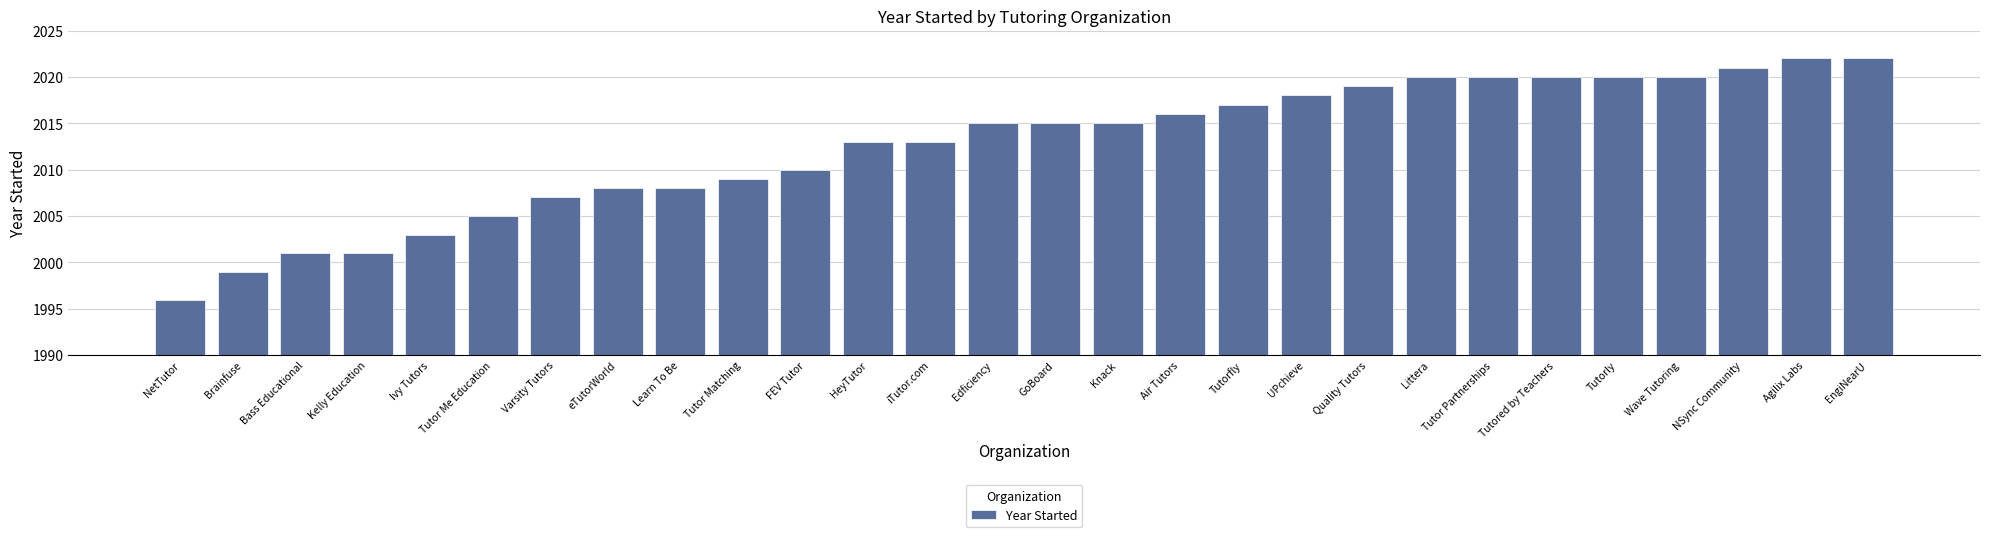

At which label is the value closest to 2009?

Tutor Matching